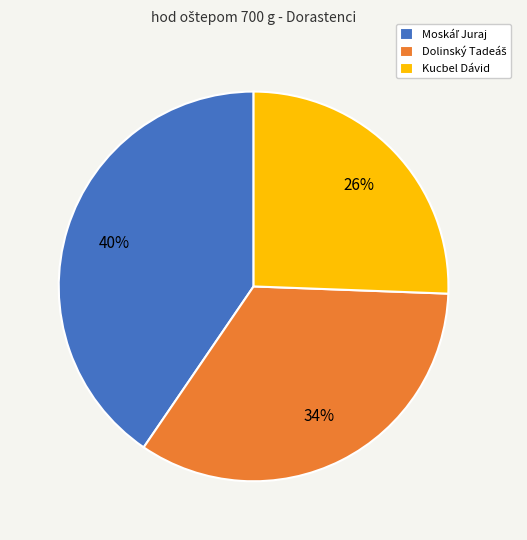

Which category has the smallest portion of the pie?

Kucbel Dávid